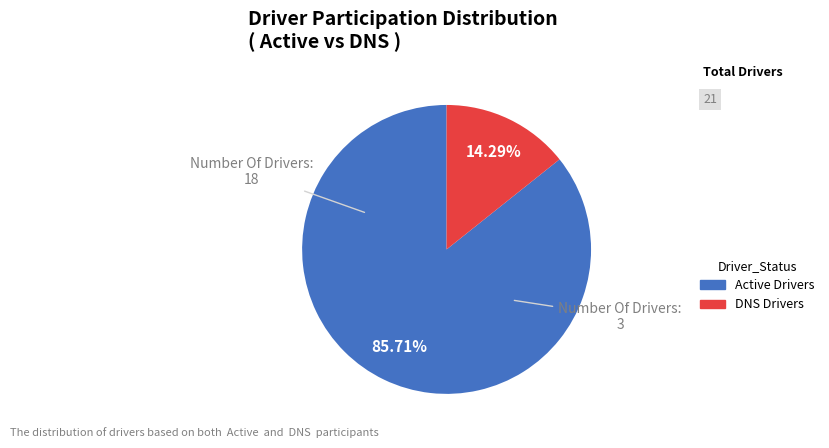

Is there a majority slice in this chart?

Yes